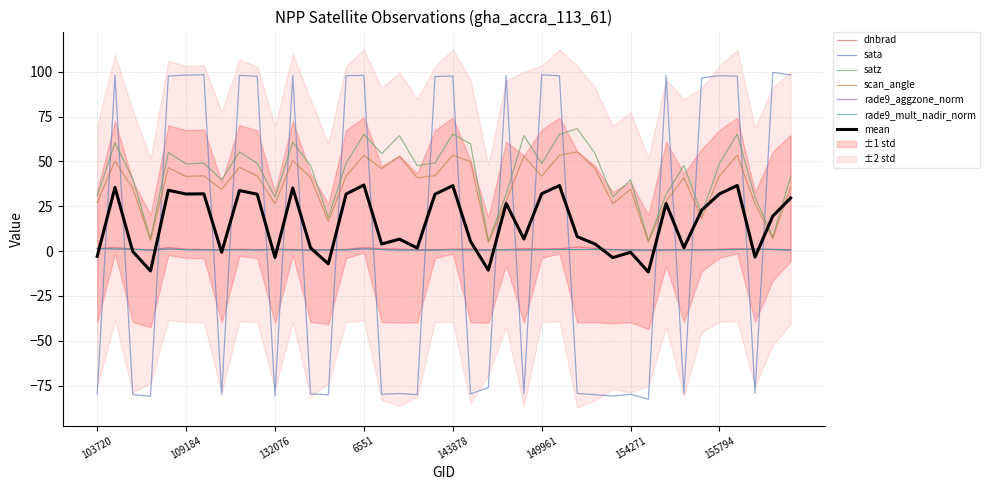

In satz, how many points are lower than both neighbors (excluding endpoints)?

13